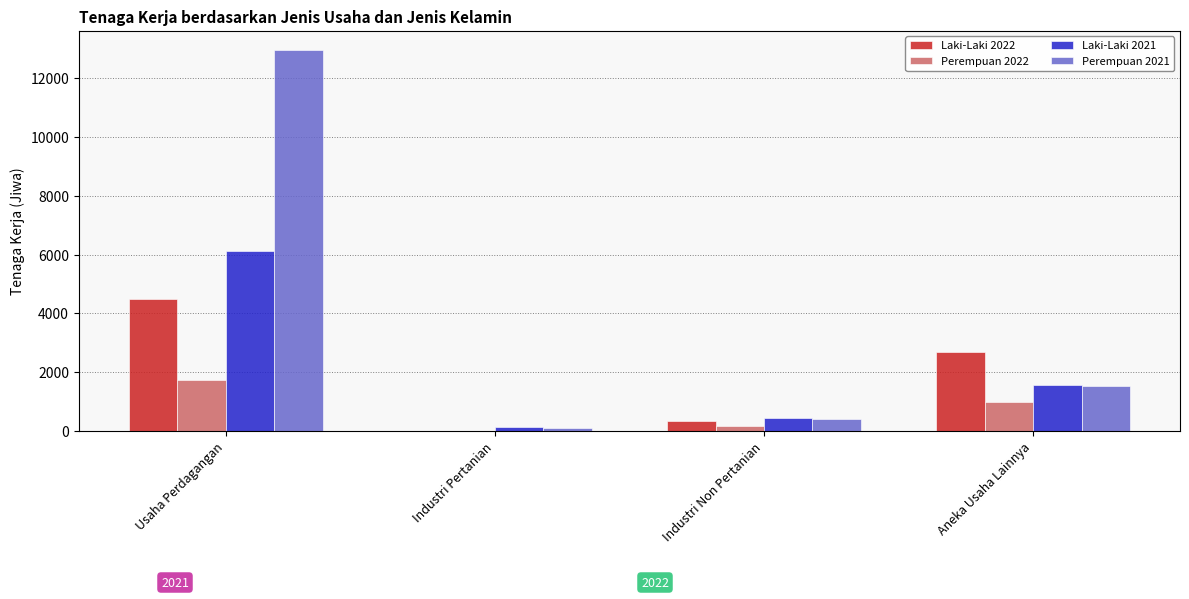

Reading left to right, what are all the values shown in this chart?

Laki-Laki 2022: 4475	0	328	2699
Perempuan 2022: 1734	0	179	985
Laki-Laki 2021: 6107	134	430	1561
Perempuan 2021: 12957	97	415	1526